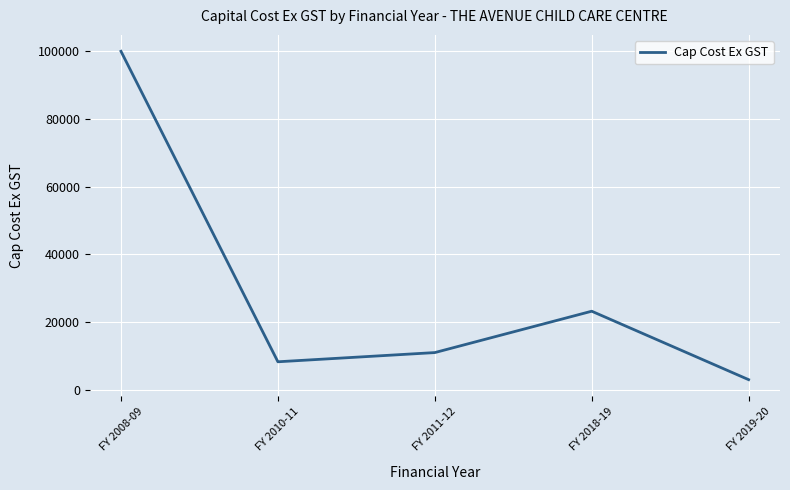

Between FY 2010-11 and FY 2011-12, which is larger?

FY 2011-12